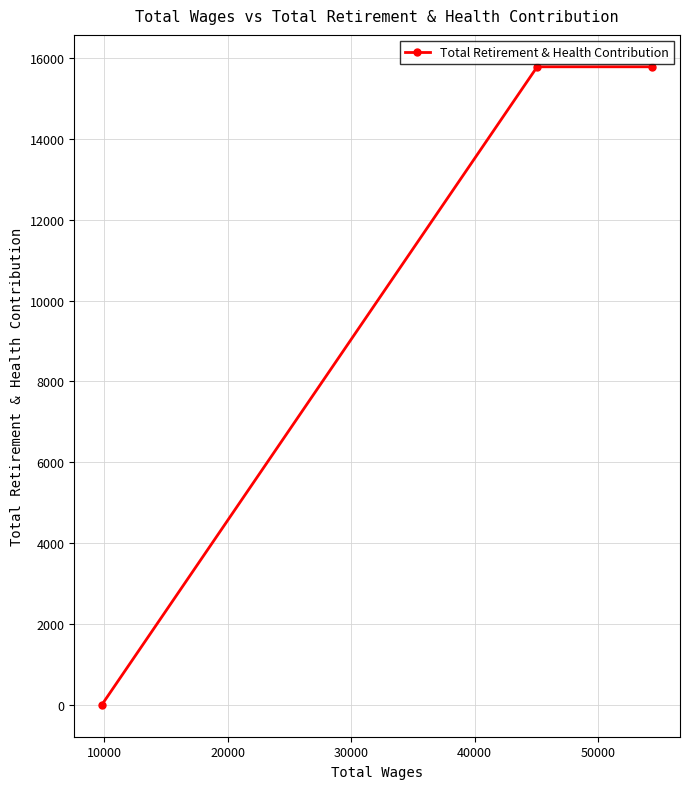

Reading left to right, transcribe all the data shown in this chart.

0	15785	15785